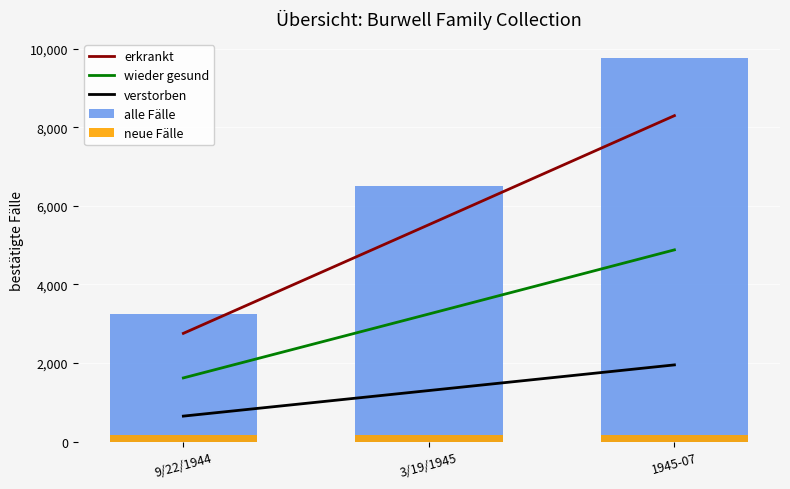

What is the greatest value displayed?

9763.0